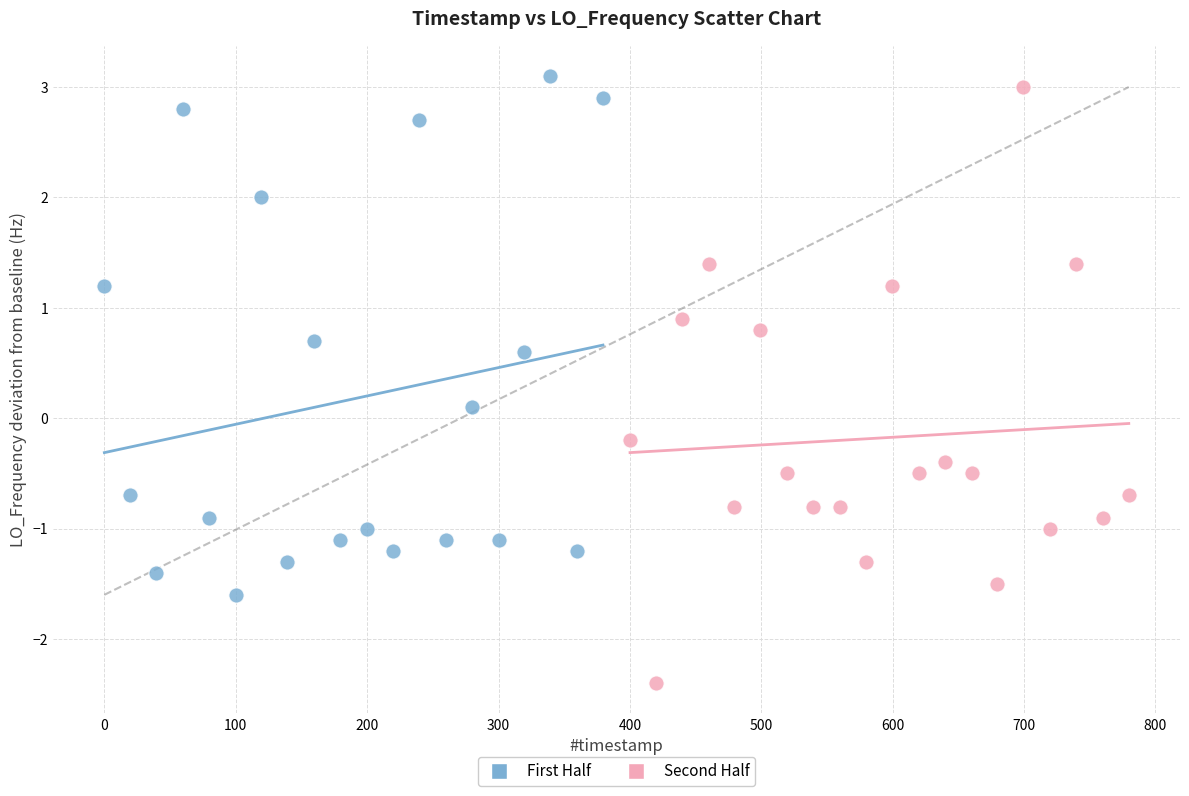

Which series has the largest Y range (max minus min)?

Second Half